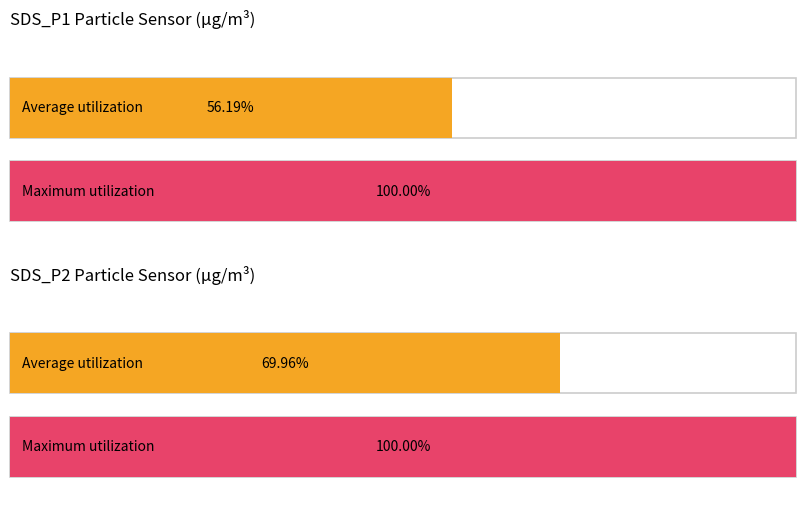

The value of Average utilization at HPM_P1 is 4.3. True or false?

False